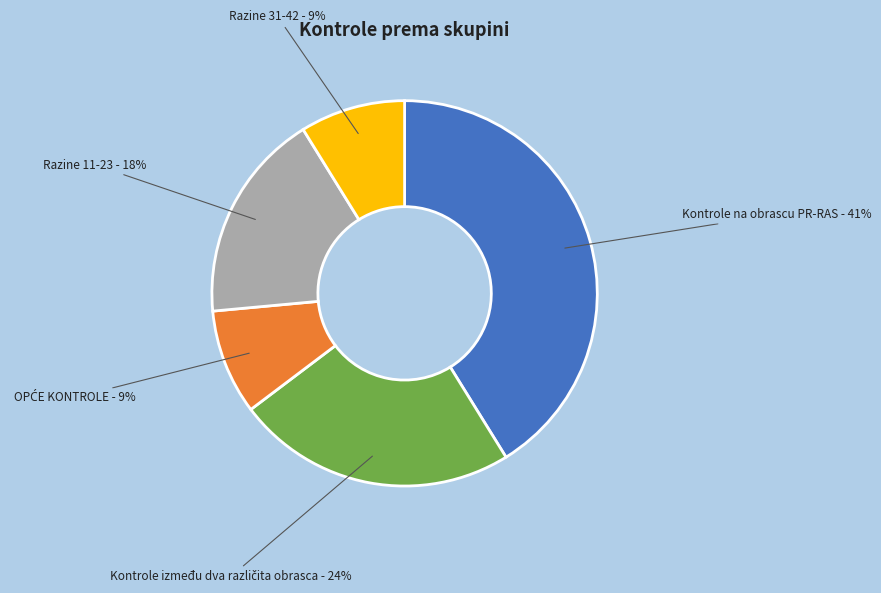

To the nearest percent, what is the difference between the largest and smallest slice percentages?

32%